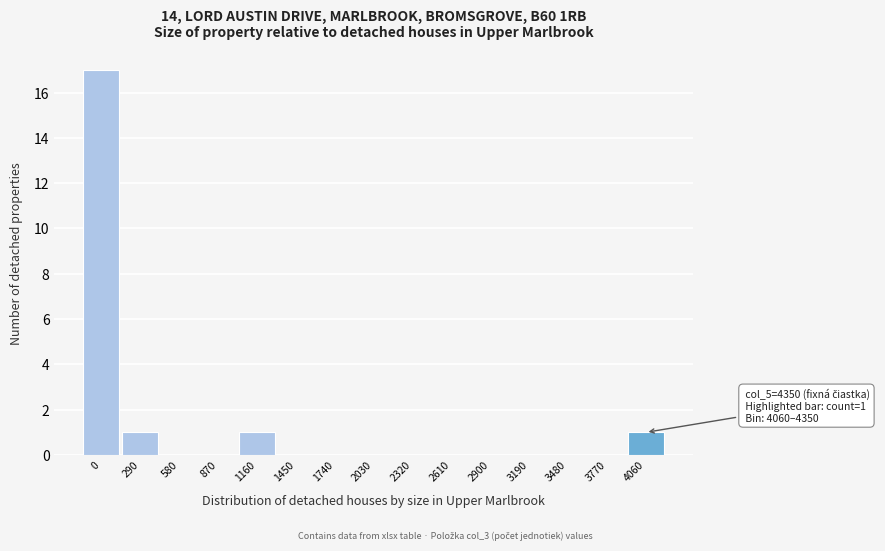

Reading right to left, what are all the values shown in this chart?

4060=1	3770=0	3480=0	3190=0	2900=0	2610=0	2320=0	2030=0	1740=0	1450=0	1160=1	870=0	580=0	290=1	0=17